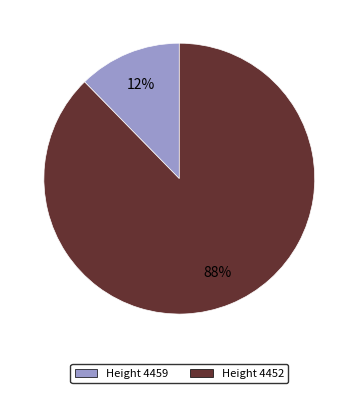

To the nearest percent, what is the average slice percentage?

50%